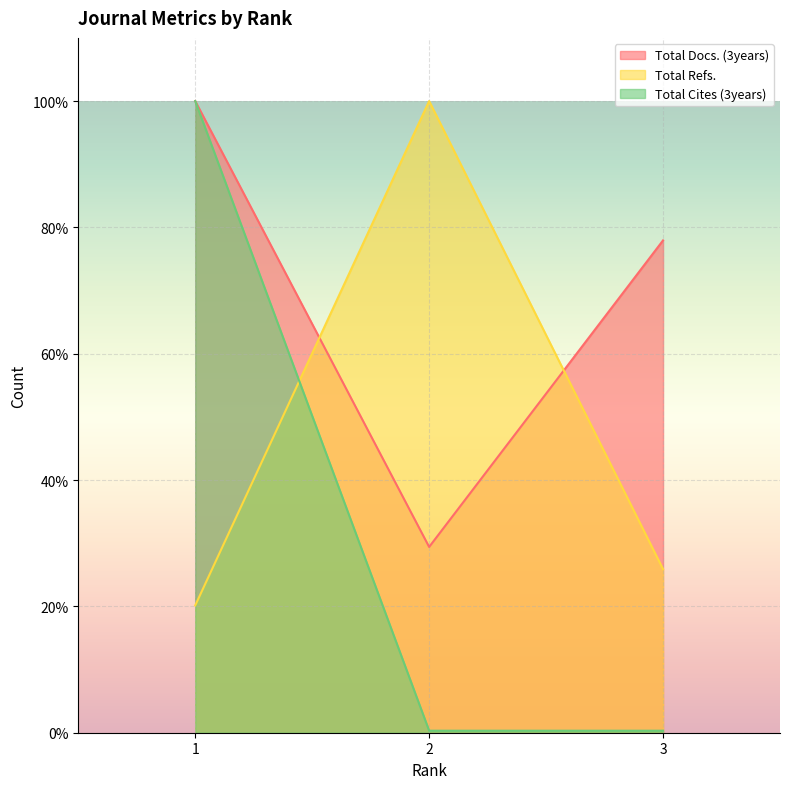

Which series has the largest total across all categories?

Total Docs. (3years)